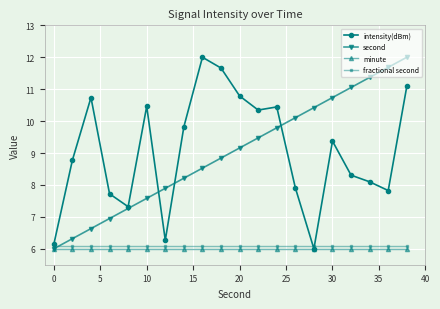

What is the maximum value for fractional second?

6.1